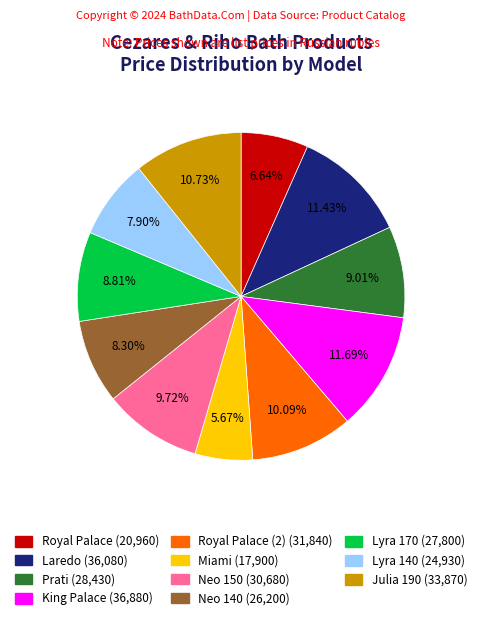

Is there any slice that represents more than half of the pie?

No